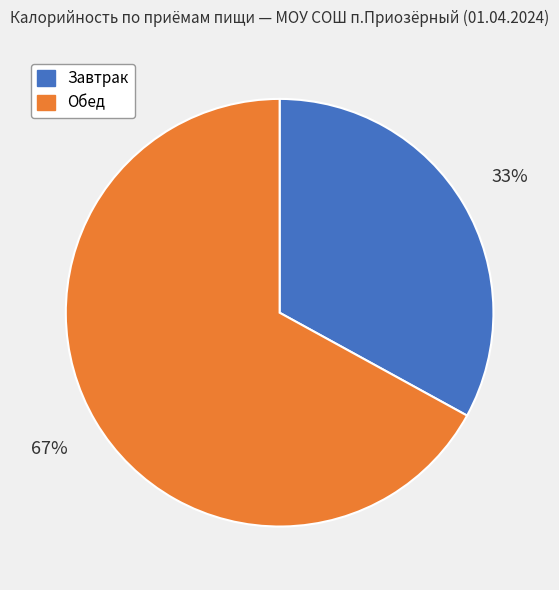

To the nearest percent, what is the average slice percentage?

50%